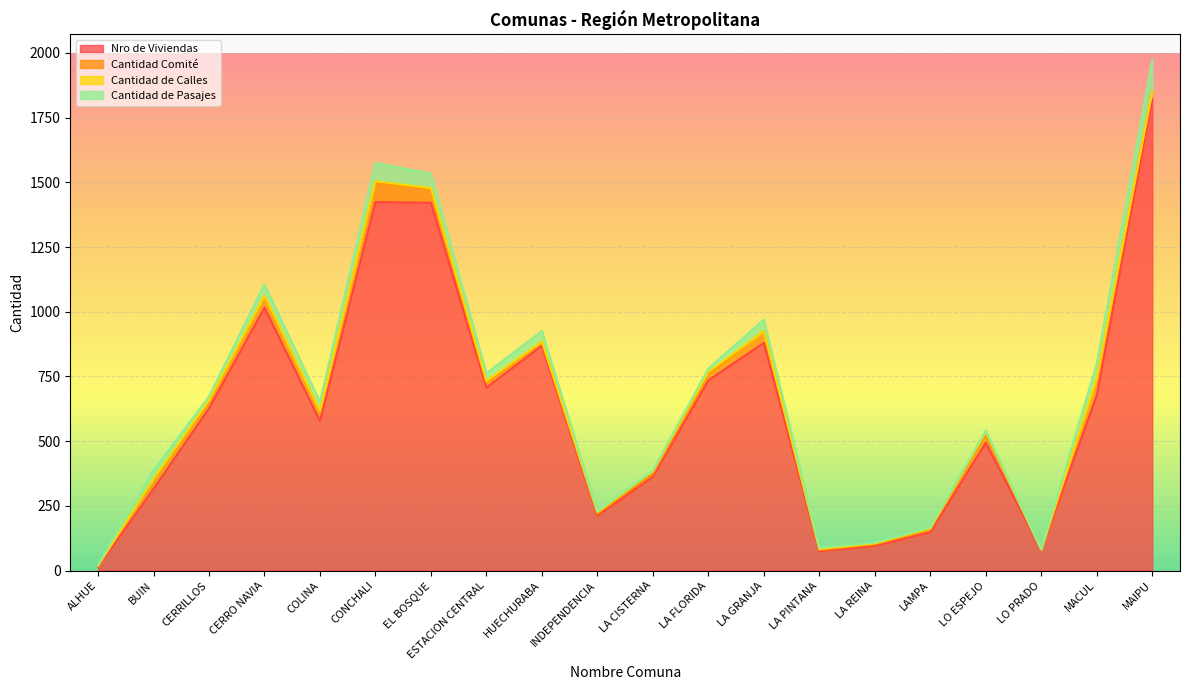

Rank the categories by Cantidad de Calles value from highest to lowest.

LA CISTERNA, LO ESPEJO, LA FLORIDA, CERRILLOS, ESTACION CENTRAL, INDEPENDENCIA, MACUL, CONCHALI, LA REINA, LAMPA, BUIN, EL BOSQUE, LA PINTANA, COLINA, HUECHURABA, ALHUE, CERRO NAVIA, LA GRANJA, LO PRADO, MAIPU